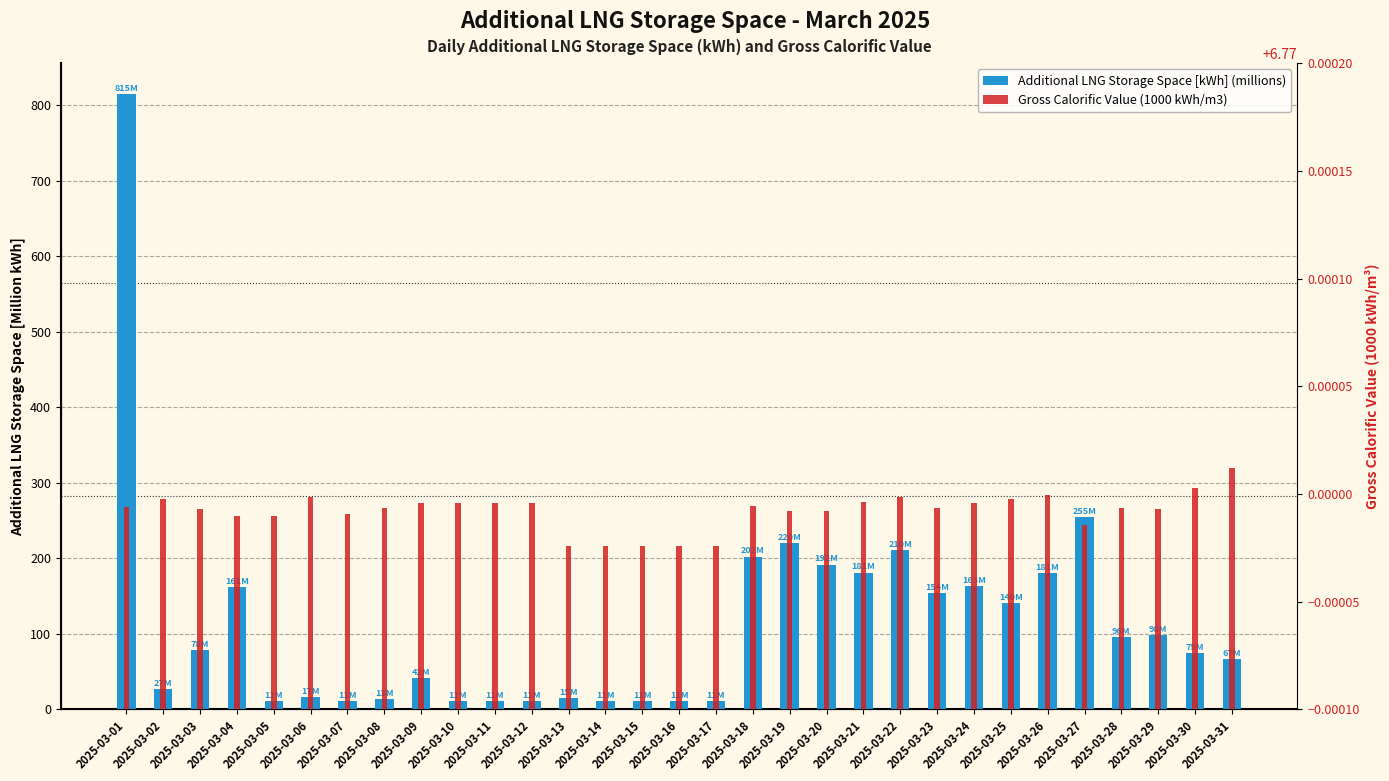

Rank the series by their maximum value, from highest to lowest.

Additional LNG Storage Space [kWh] (millions), Gross Calorific Value (1000 kWh/m3)